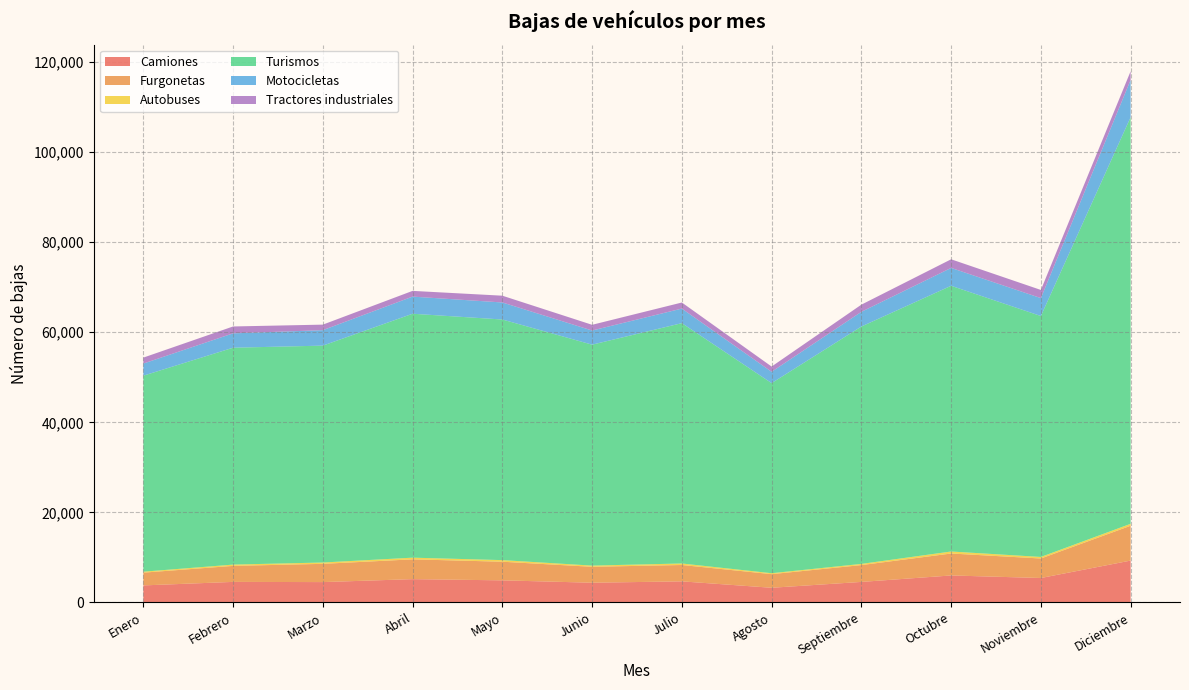

Reading left to right, transcribe all the data shown in this chart.

Camiones: Enero=3786	Febrero=4567	Marzo=4523	Abril=5179	Mayo=4911	Junio=4384	Julio=4686	Agosto=3263	Septiembre=4562	Octubre=5995	Noviembre=5432	Diciembre=9301
Furgonetas: Enero=2834	Febrero=3556	Marzo=4054	Abril=4398	Mayo=4136	Junio=3536	Julio=3635	Agosto=3025	Septiembre=3736	Octubre=4876	Noviembre=4331	Diciembre=7738
Autobuses: Enero=215	Febrero=287	Marzo=295	Abril=373	Mayo=357	Junio=267	Julio=335	Agosto=207	Septiembre=265	Octubre=445	Noviembre=345	Diciembre=430
Turismos: Enero=43520	Febrero=48155	Marzo=48155	Abril=54159	Mayo=53423	Junio=49055	Julio=53364	Agosto=42208	Septiembre=52707	Octubre=59002	Noviembre=53494	Diciembre=90289
Motocicletas: Enero=2690	Febrero=3192	Marzo=3437	Abril=3804	Mayo=3786	Junio=3140	Julio=3237	Agosto=2512	Septiembre=3265	Octubre=3965	Noviembre=3979	Diciembre=8276
Tractores industriales: Enero=1324	Febrero=1526	Marzo=1227	Abril=1272	Mayo=1502	Junio=1271	Julio=1345	Agosto=1169	Septiembre=1592	Octubre=1915	Noviembre=1810	Diciembre=1929